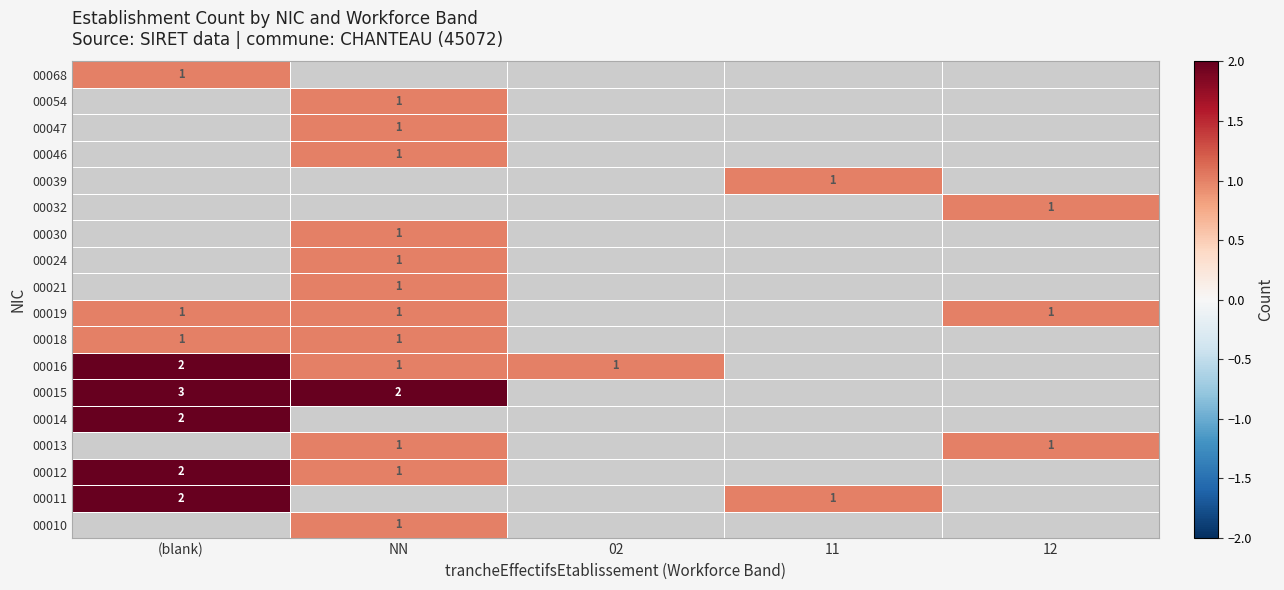

The value of 00011 at 11 is 1. True or false?

True